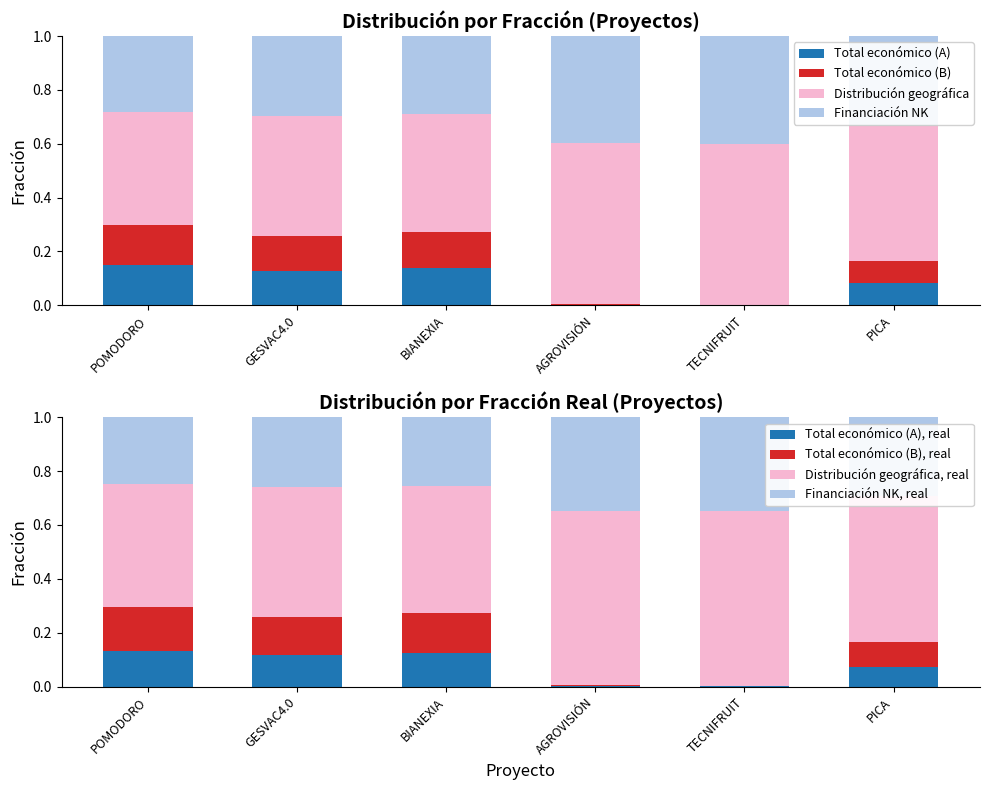

What is the label of the 3rd bar from the right?

AGROVISIÓN